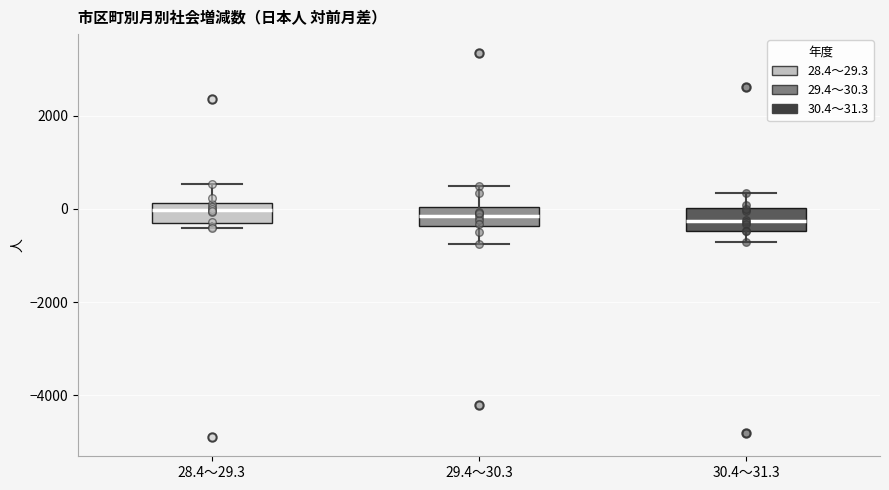

Reading left to right, read every box against the y-axis: the position of its median line, the range the box covers, and the ends of its whiskers. The values are not printed on the chart, so give them approximately, as read against the axis.

28.4～29.3: median 0, box -400 to 200, whiskers -400 (just below the box's lower edge) to 600
29.4～30.3: median -200, box -400 to 0, whiskers -800 to 400
30.4～31.3: median -200, box -400 to 0, whiskers -800 to 400